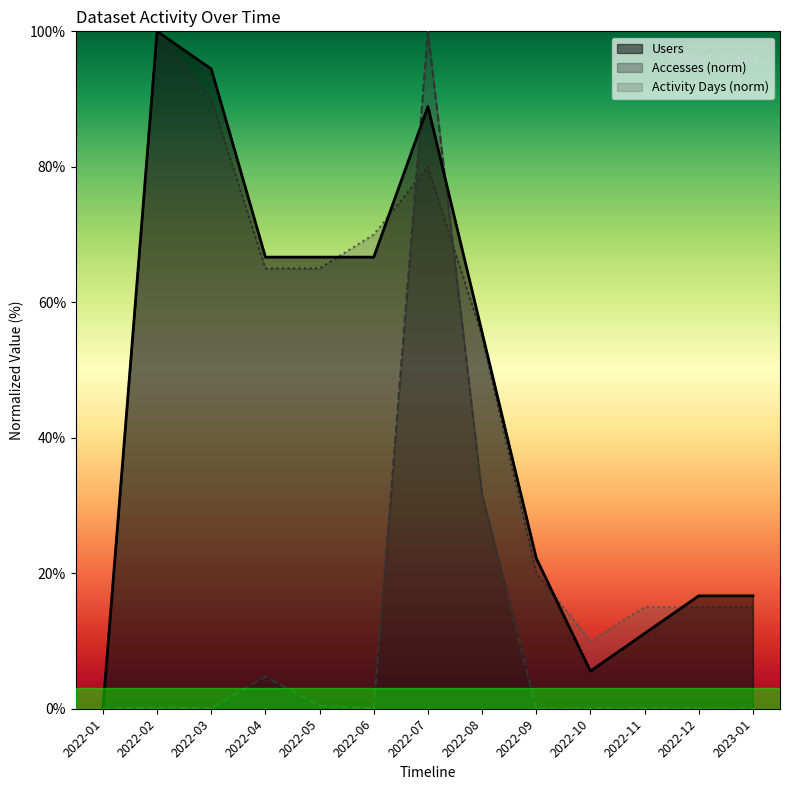

What is the difference between the highest and lowest values at 2022-07?

20.0